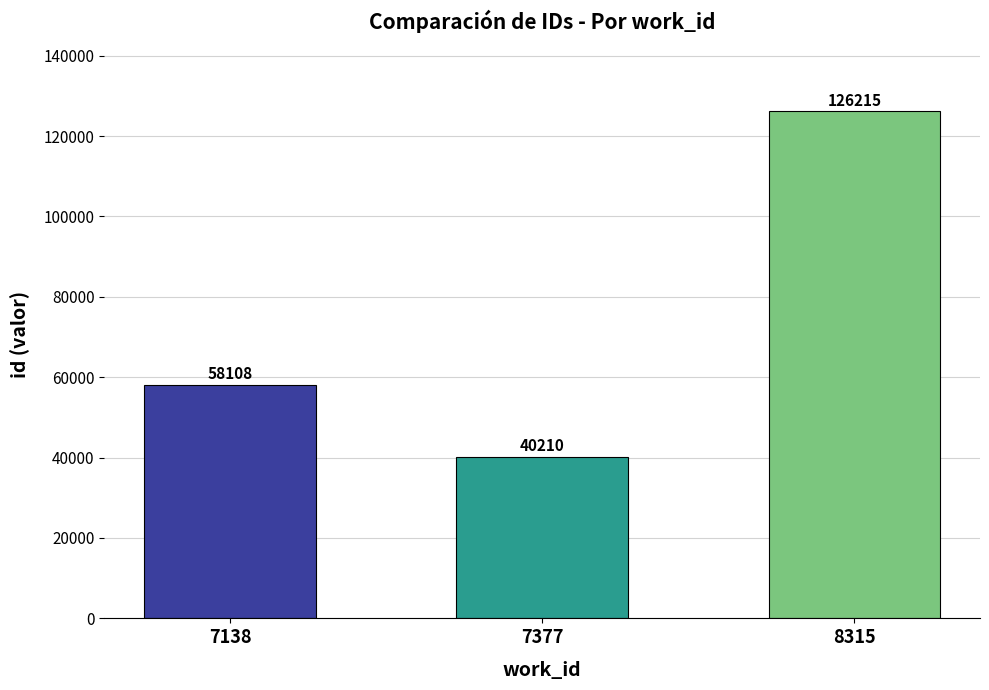

What is the ratio of the value at 7138 to the value at 8315?

0.5